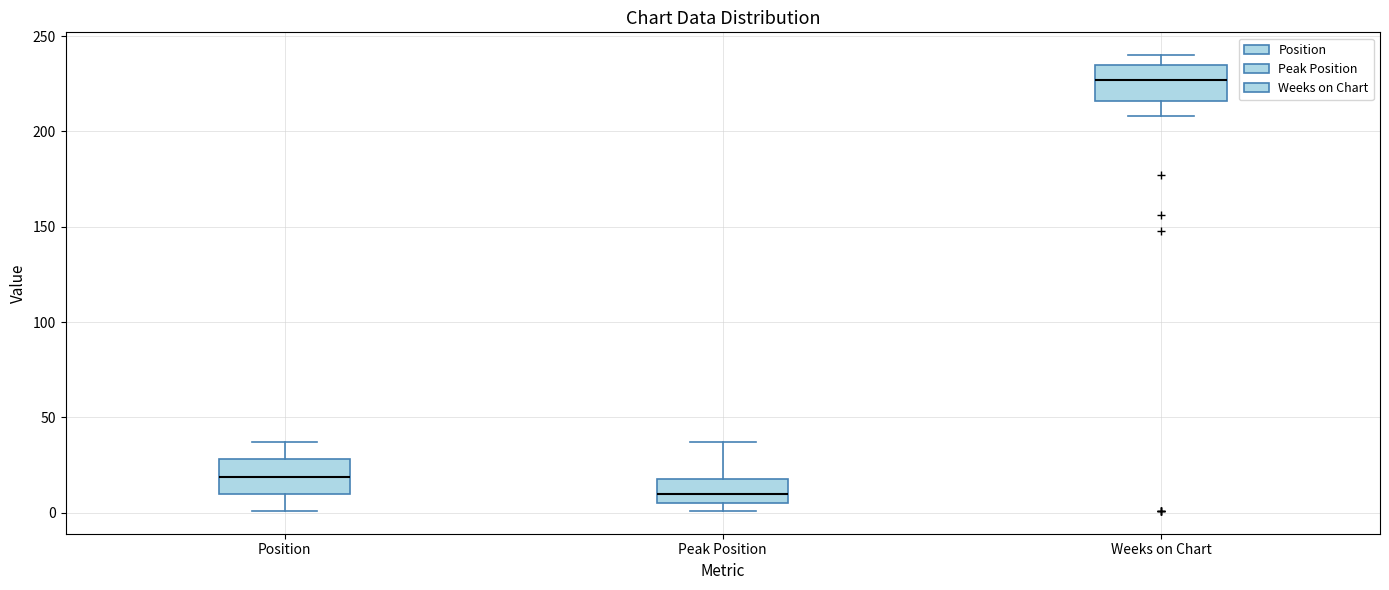

Reading left to right, read every box against the y-axis: the position of its median line, the range the box covers, and the ends of its whiskers. The values are not printed on the chart, so give them approximately, as read against the axis.

Position: median 20, box 10 to 30, whiskers 0 to 35
Peak Position: median 10, box 5 to 20, whiskers 0 to 35
Weeks on Chart: median 225, box 215 to 235, whiskers 210 to 240